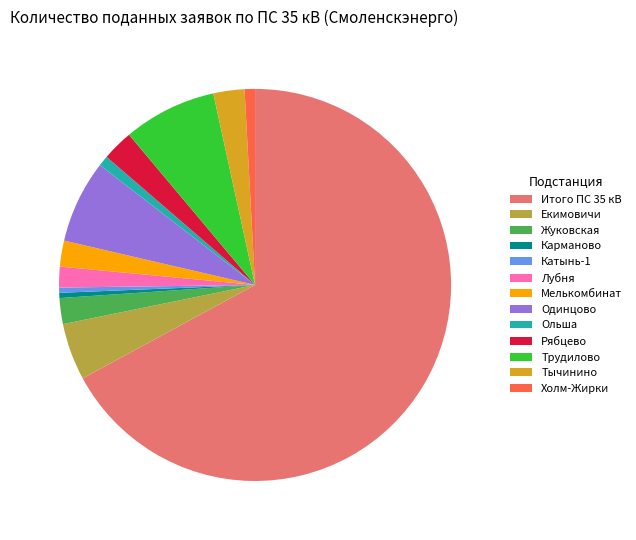

What is the largest slice in the pie chart?

Итого ПС 35 кВ